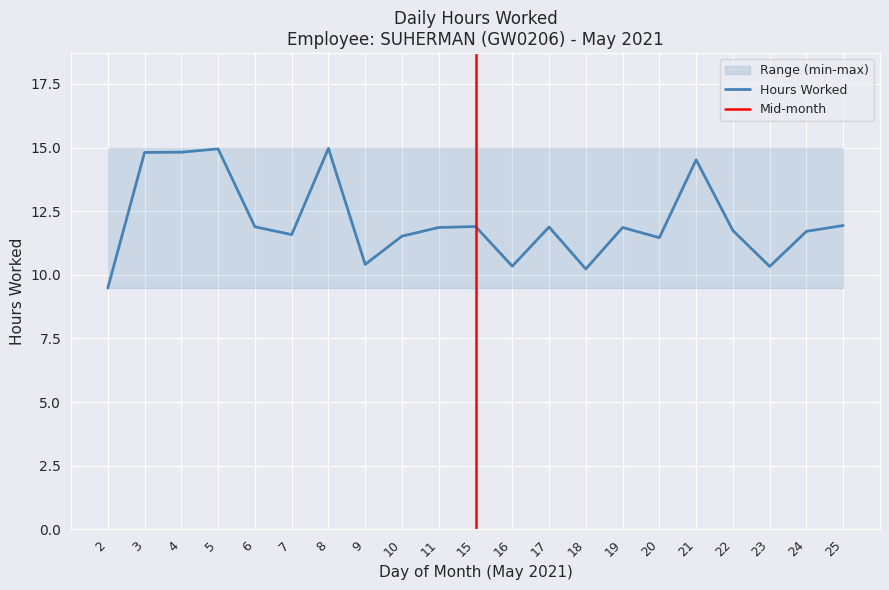

What is the maximum value shown in the chart?

15.0